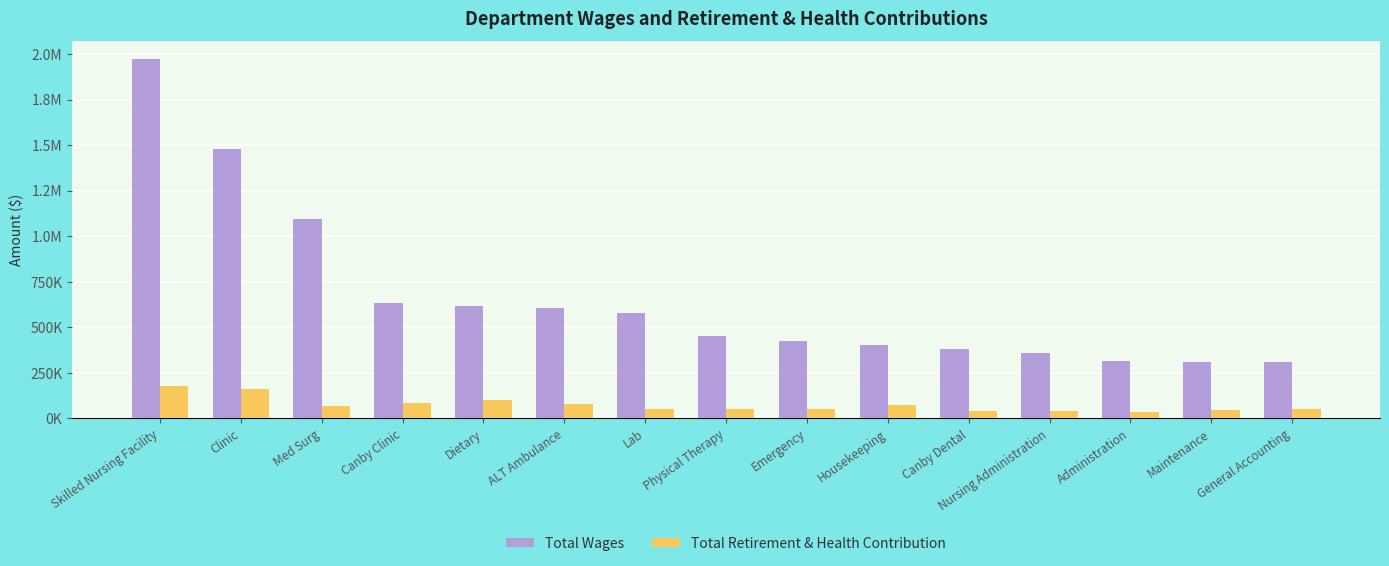

What is the difference between the highest and lowest values at ALT Ambulance?

522975